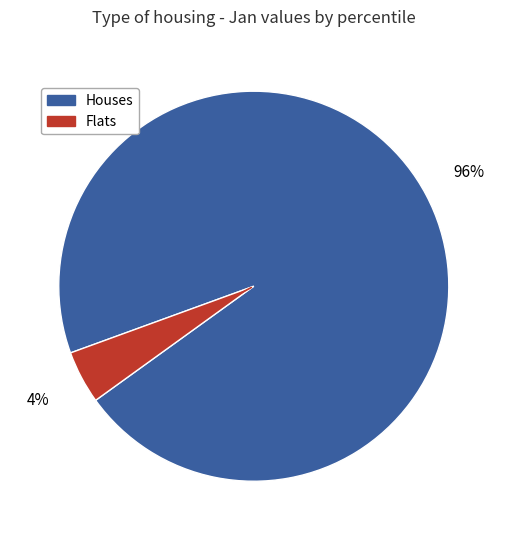

To the nearest percent, what is the average slice percentage?

50%